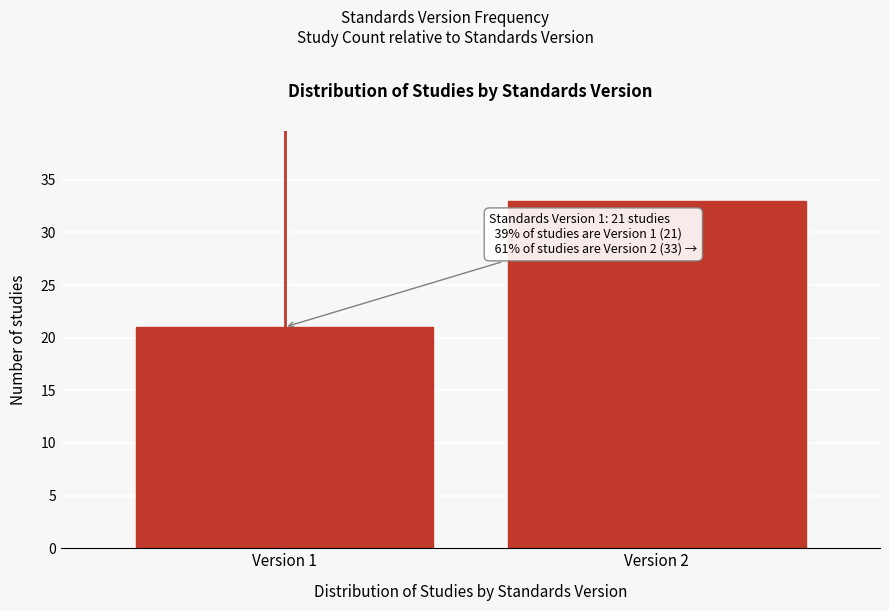

Reading right to left, transcribe all the data shown in this chart.

33	21